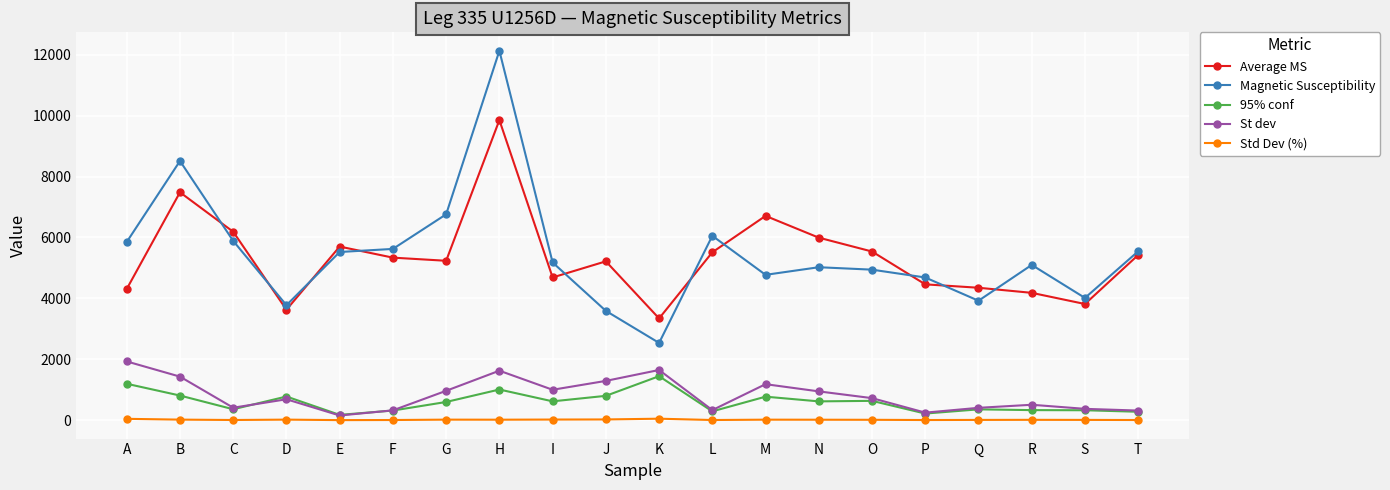

What is the average value of the Average MS series?

5347.2